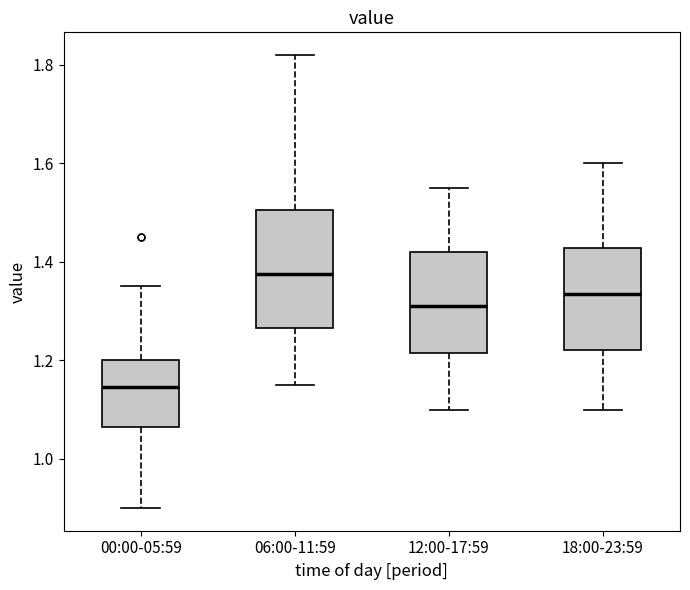

Which box is the tallest, from its lower edge to its upper edge?

06:00-11:59